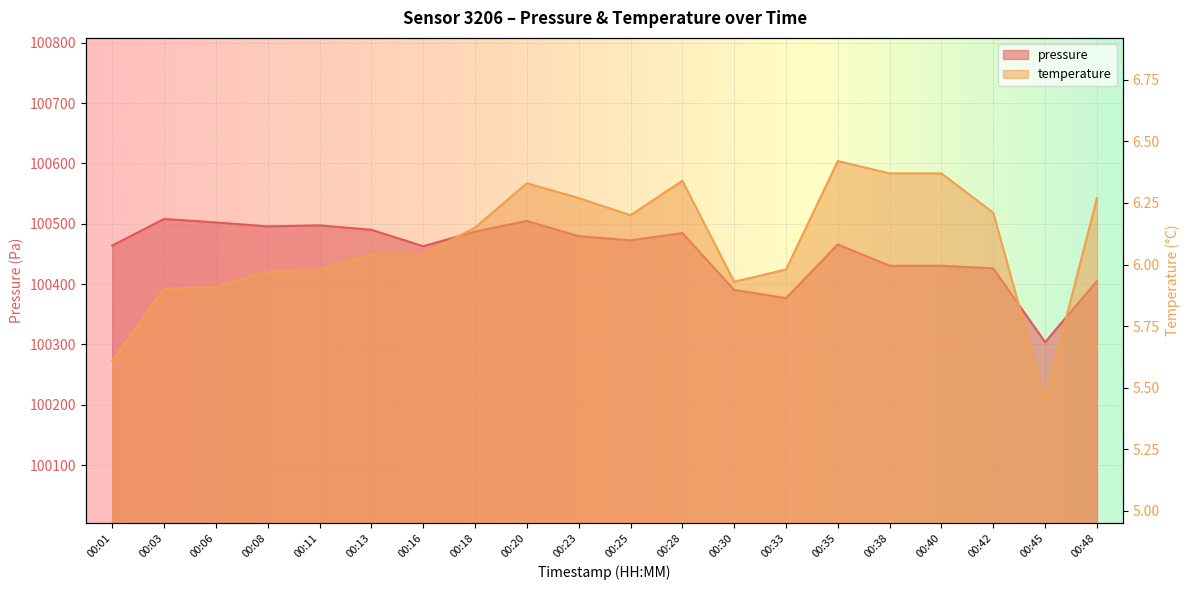

Is it true that pressure equals 24522.7 at 00:01?

False